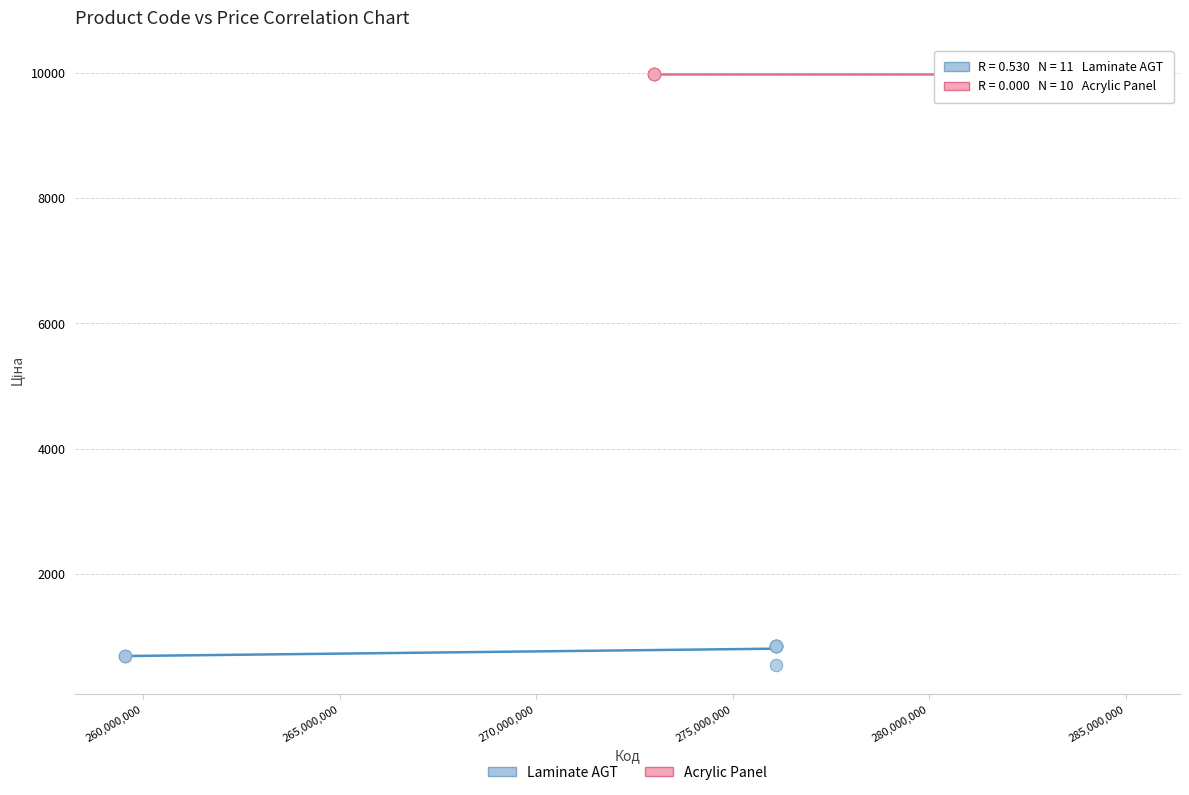

Which series reaches the maximum Y coordinate?

Acrylic Panel